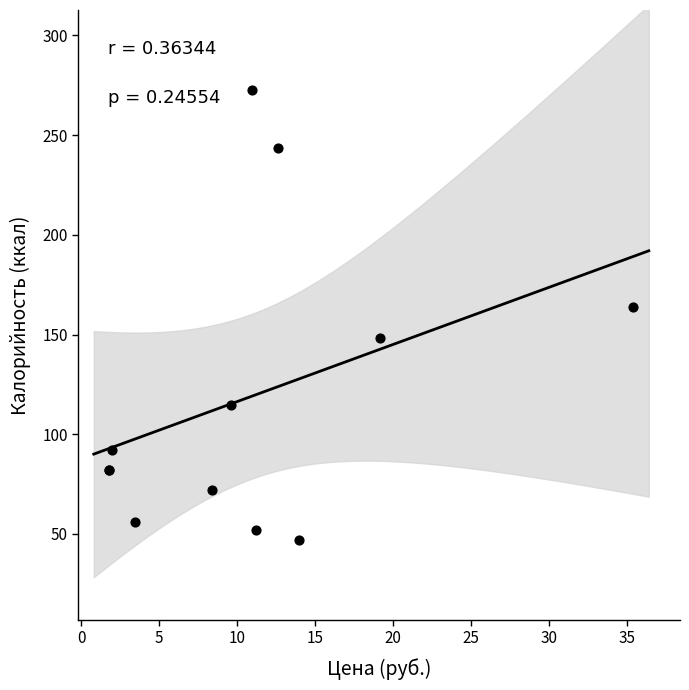

What Y value in the scatter plot is closest to 159?

164.0